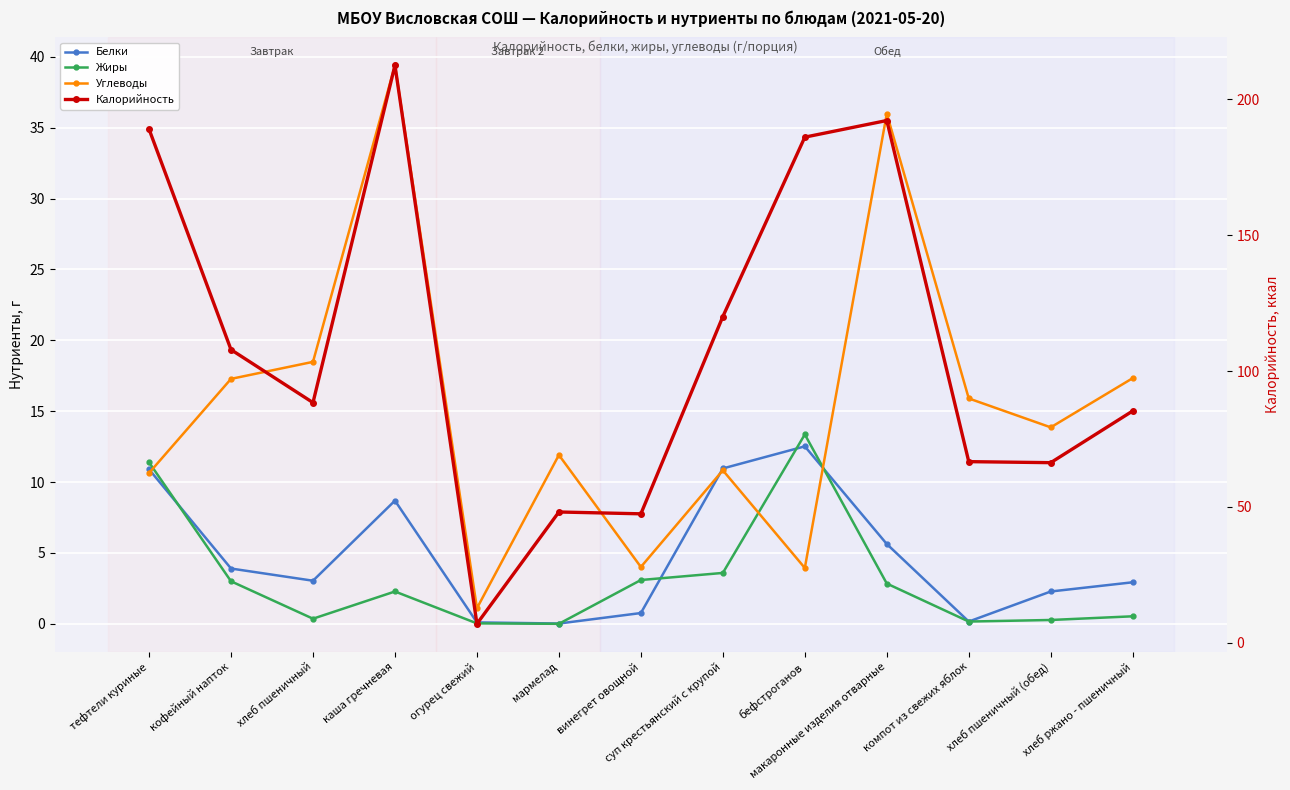

What is the value of the Калорийность point at the 6th from the left?

48.1